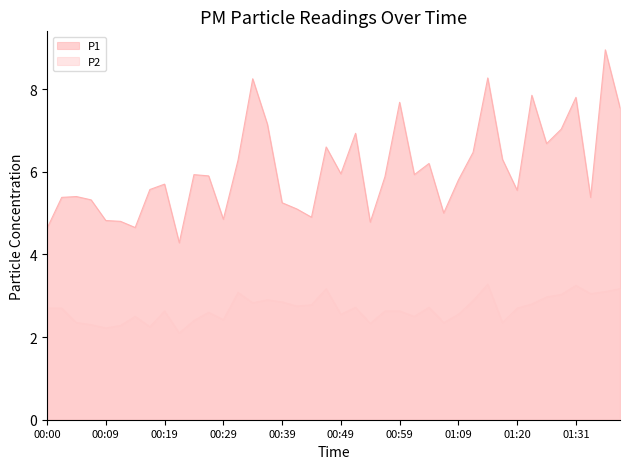

True or false: P2 and P1 intersect in this chart.

False